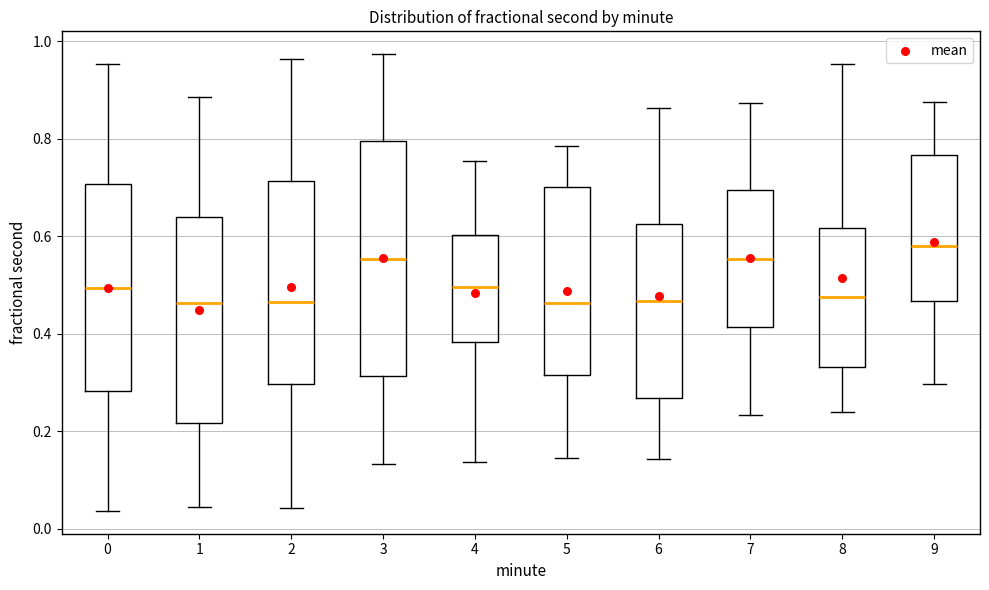

Where does the median line of the box at x = 8 sit on the y-axis? The values are not printed on the chart, so give them approximately, as read against the axis.

0.48